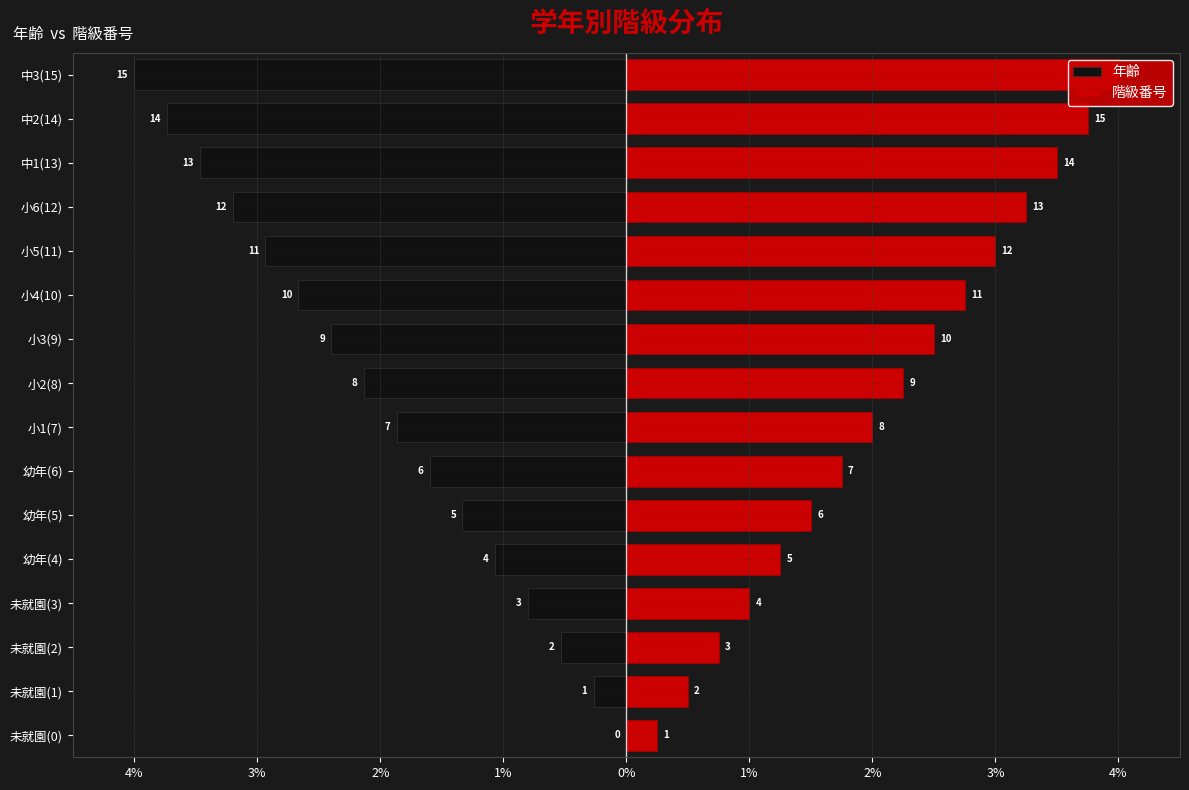

How many values in 年齢 are below zero?

15